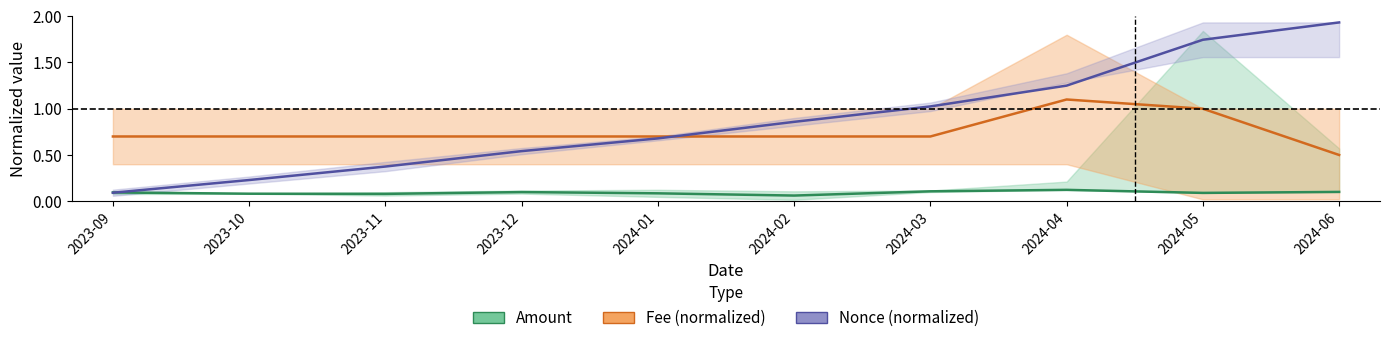

True or false: Fee (normalized) has a value of 1.2 at 2024-01.

False